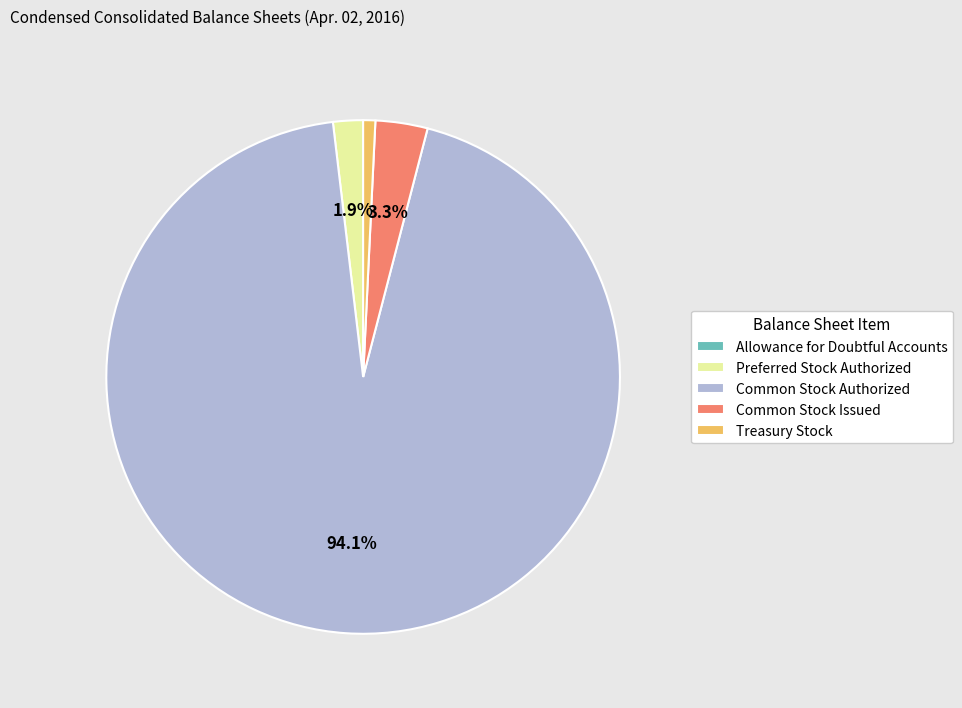

To the nearest percent, what is the difference between the Common Stock Authorized and Preferred Stock Authorized slice percentages?

92%